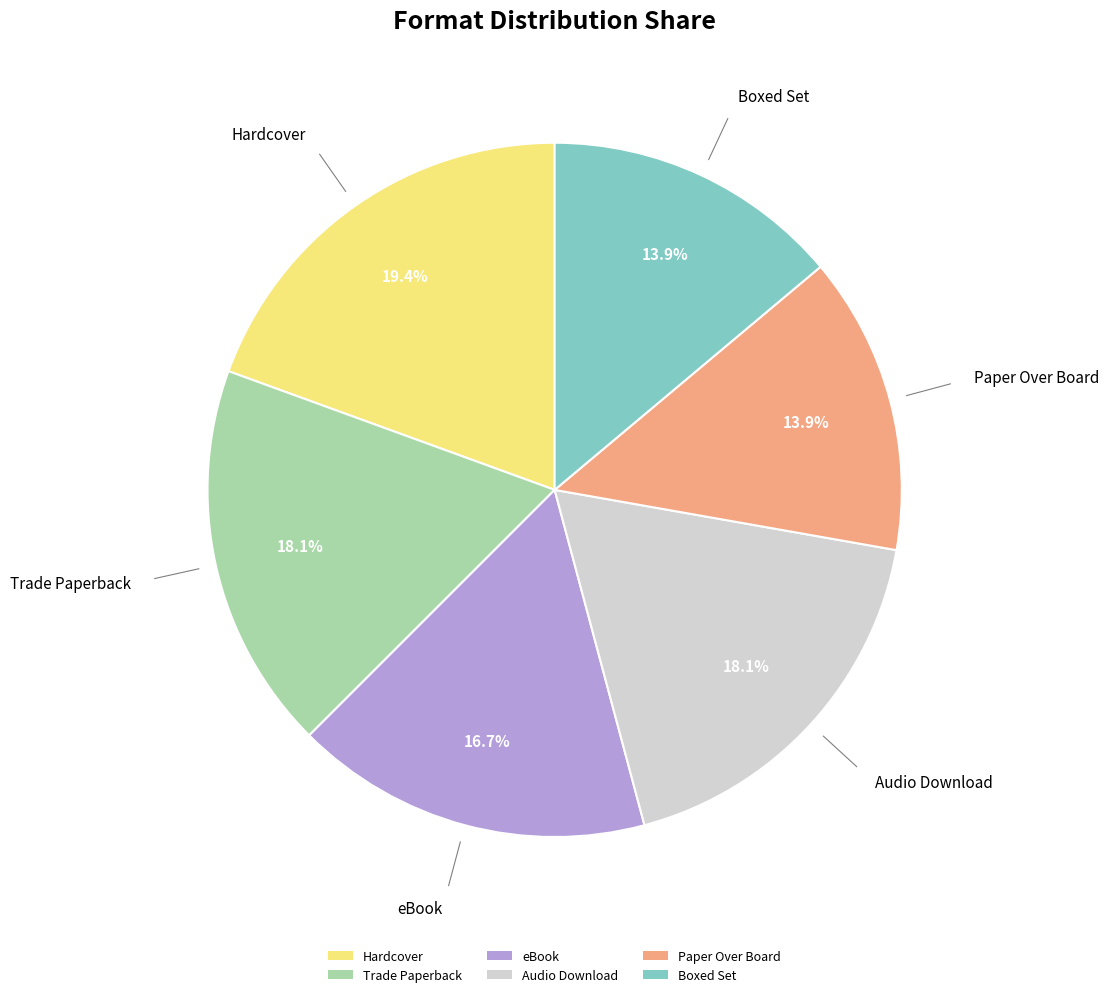

Which has a higher value, Boxed Set or Audio Download?

Audio Download